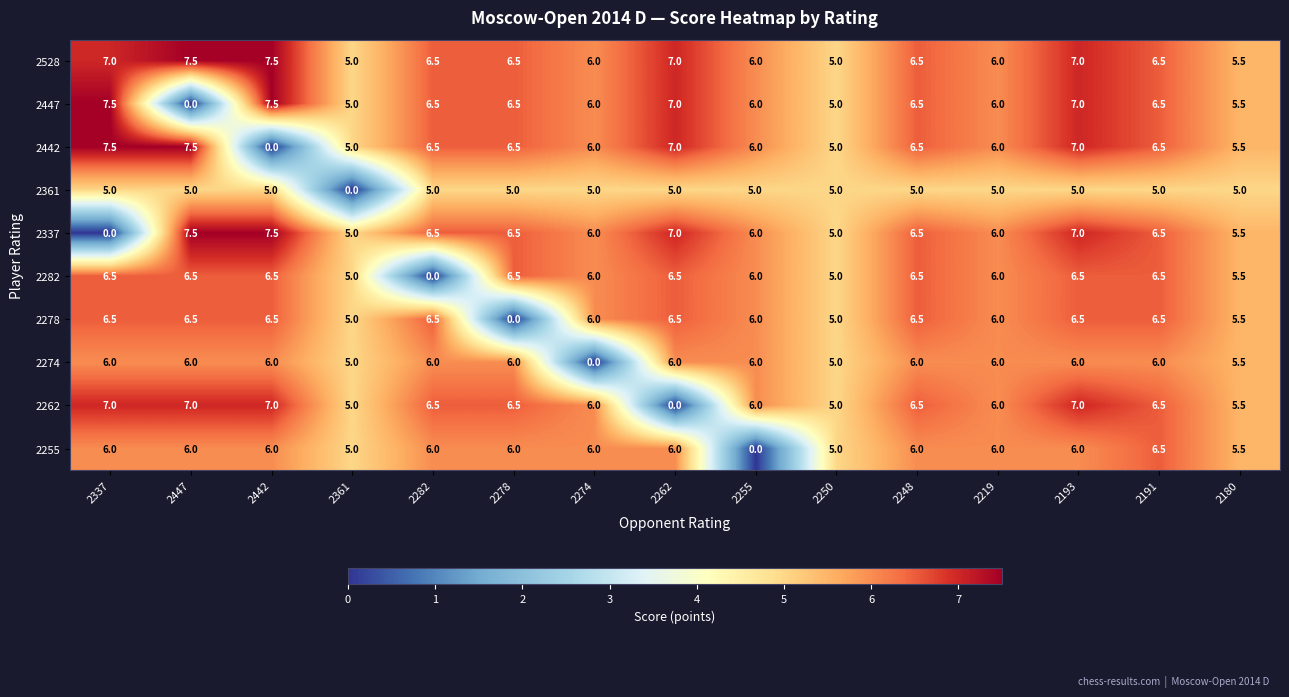

What is the difference between the 2337 values at 2447 and 2250?

2.5